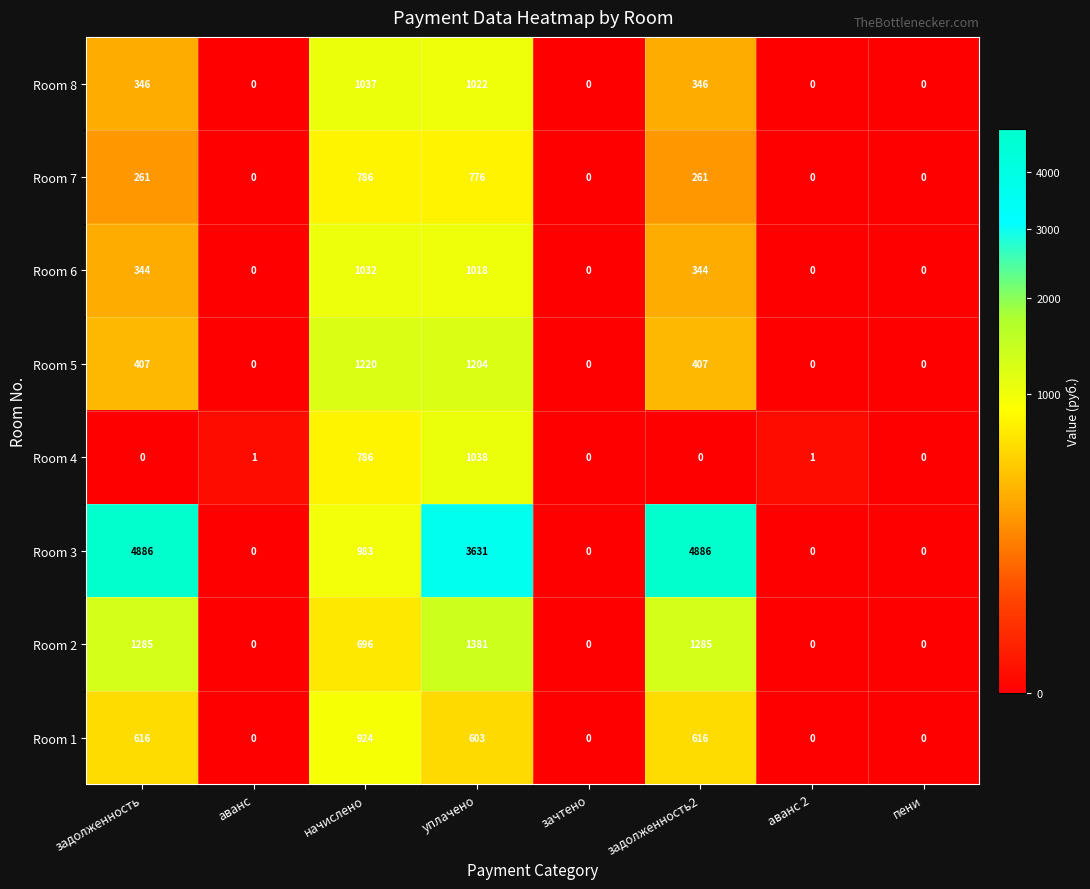

How many data points in Room 2 are less than 696?

4